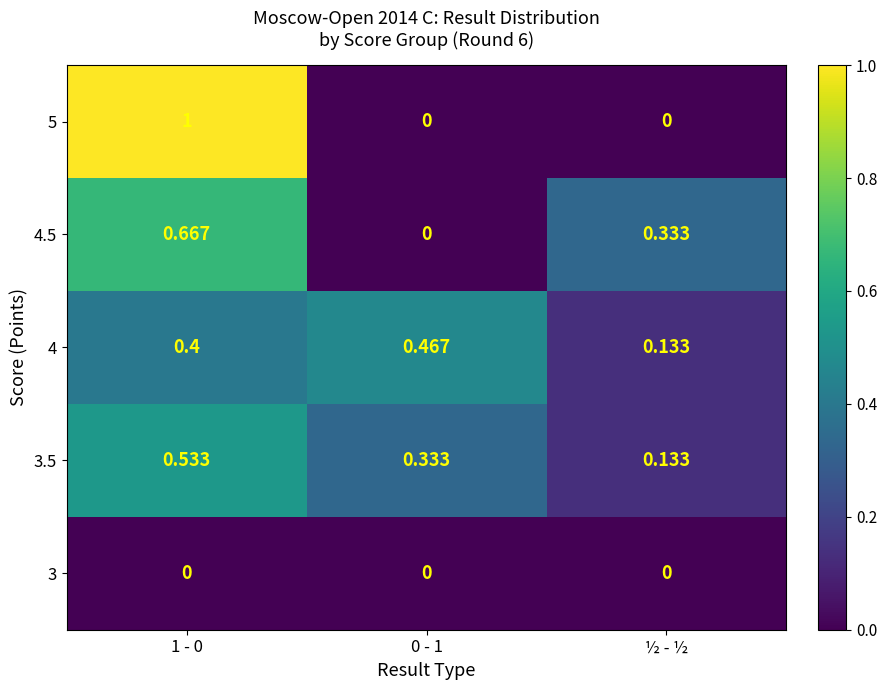

Rank the series by their maximum value, from highest to lowest.

5, 4.5, 3.5, 4, 3